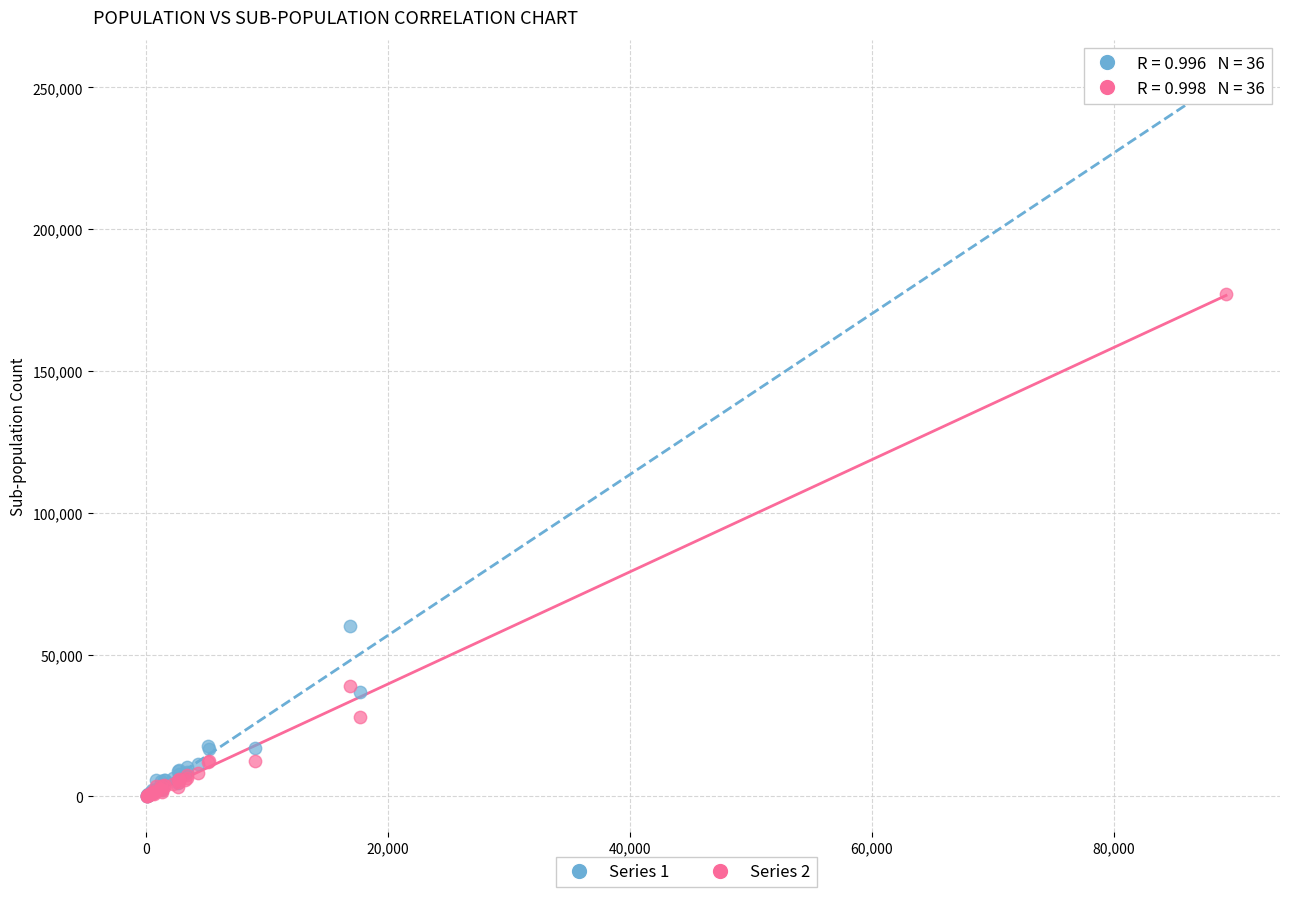

Across all series, what Y value is closest to 127144?

177317.0